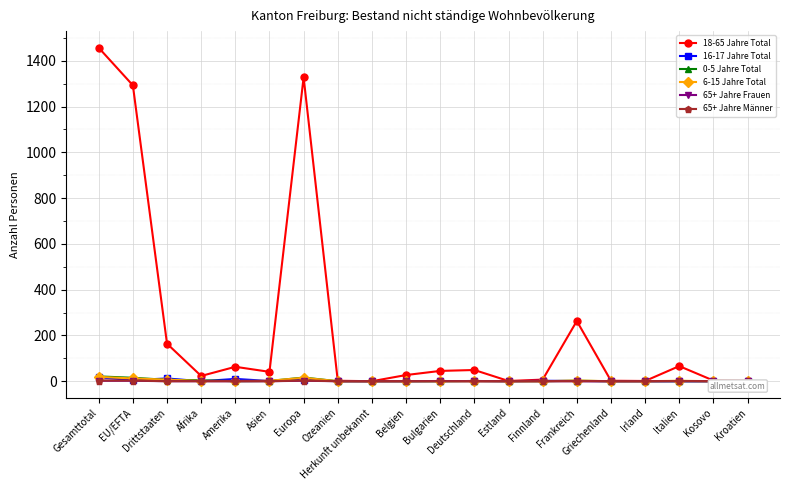

Which series has the largest total across all categories?

18-65 Jahre Total